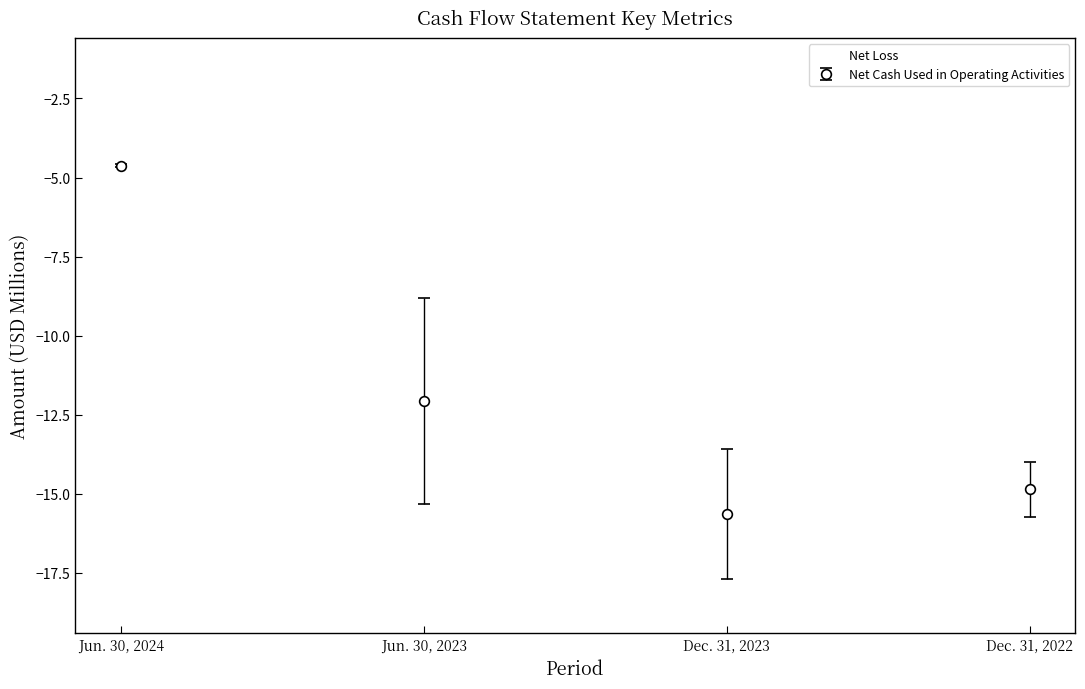

How many values in the Net Loss series are below -4?

3